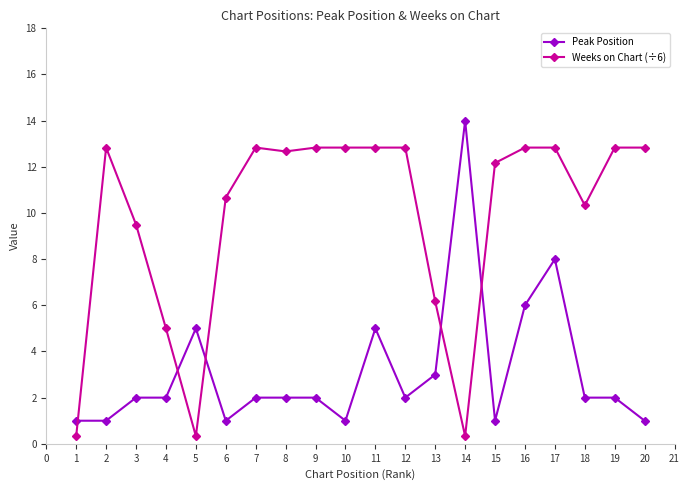

Between 16 and 17, which series saw the biggest shift?

Peak Position